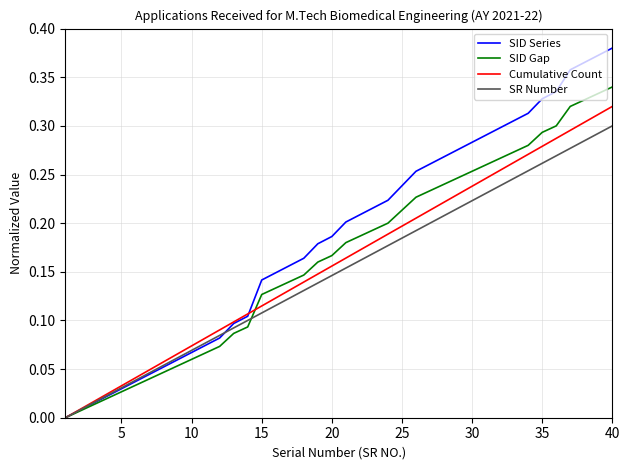

Which series has the largest total across all categories?

SID Series